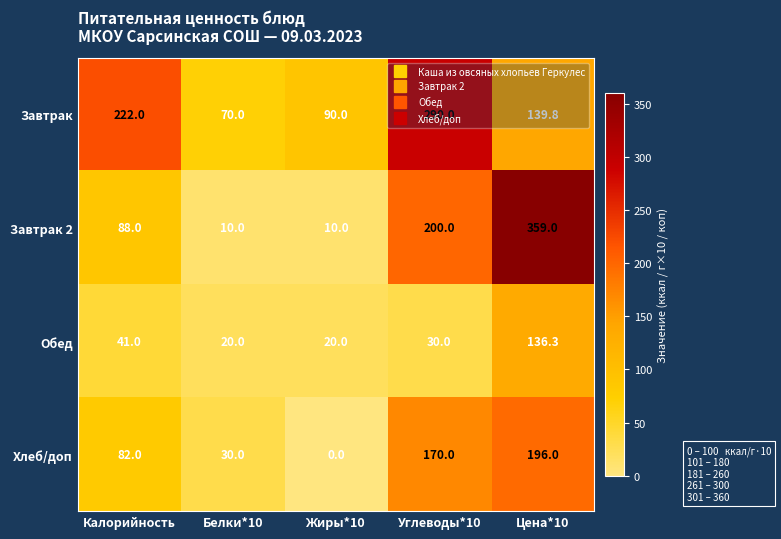

What is the average value of the Завтрак series?

162.4